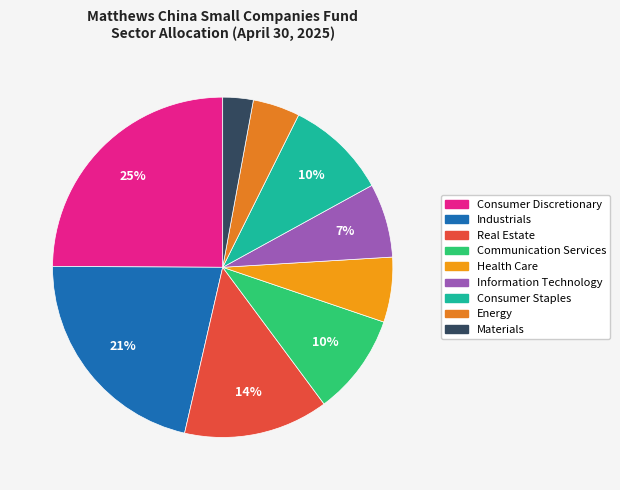

To the nearest percent, what percentage of the pie is Materials?

3%